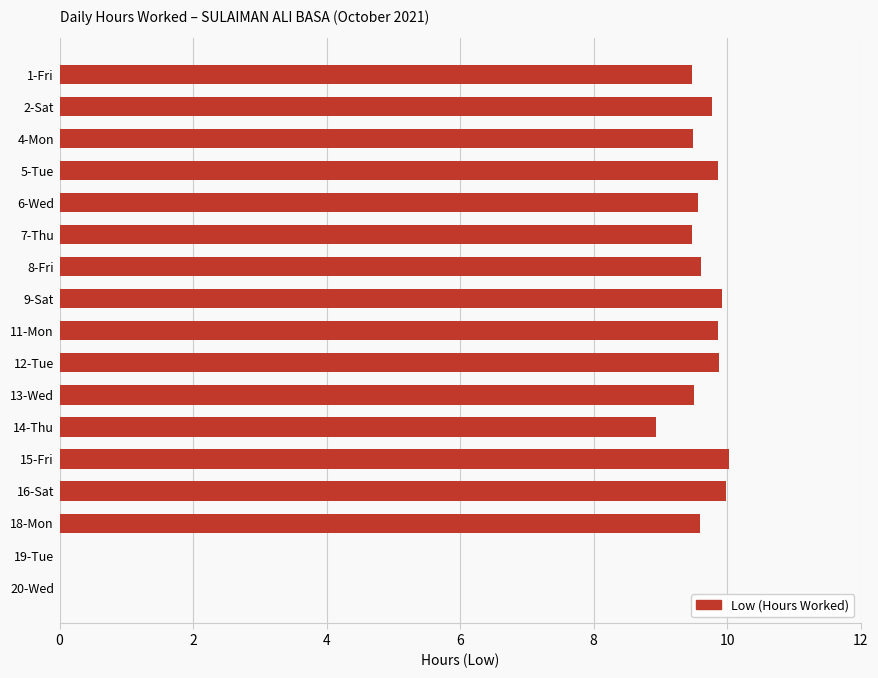

True or false: the data shows 9.9 at 5-Tue.

True